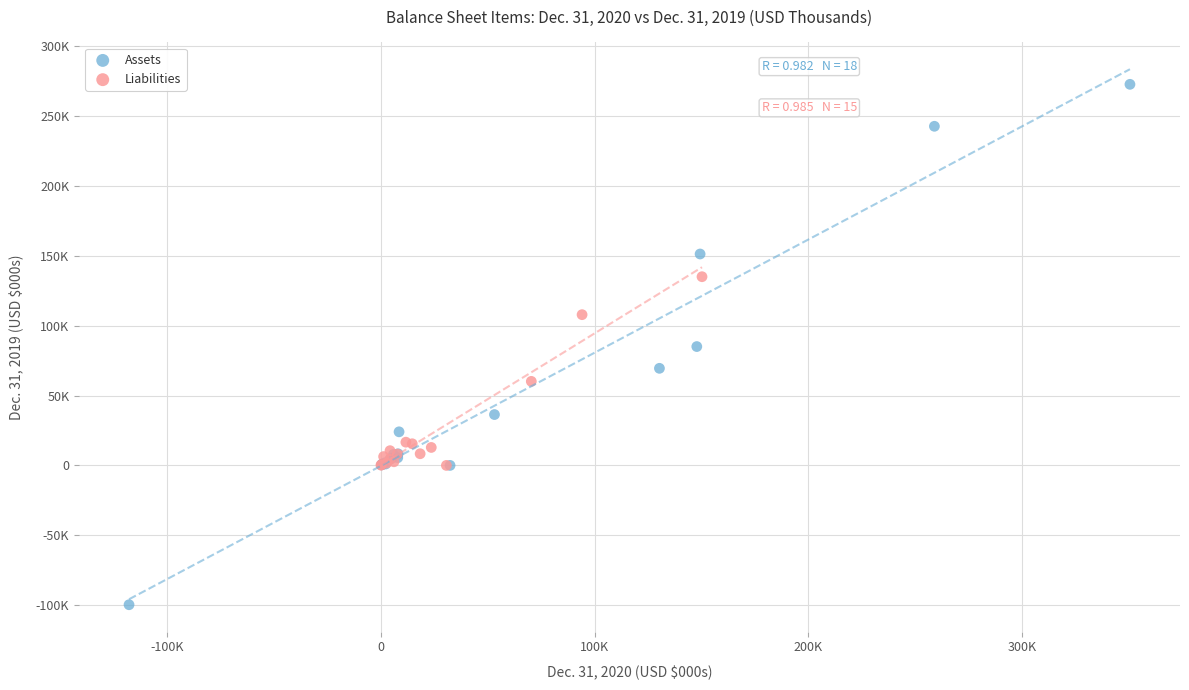

What are all the series names shown in the legend?

Assets, Liabilities